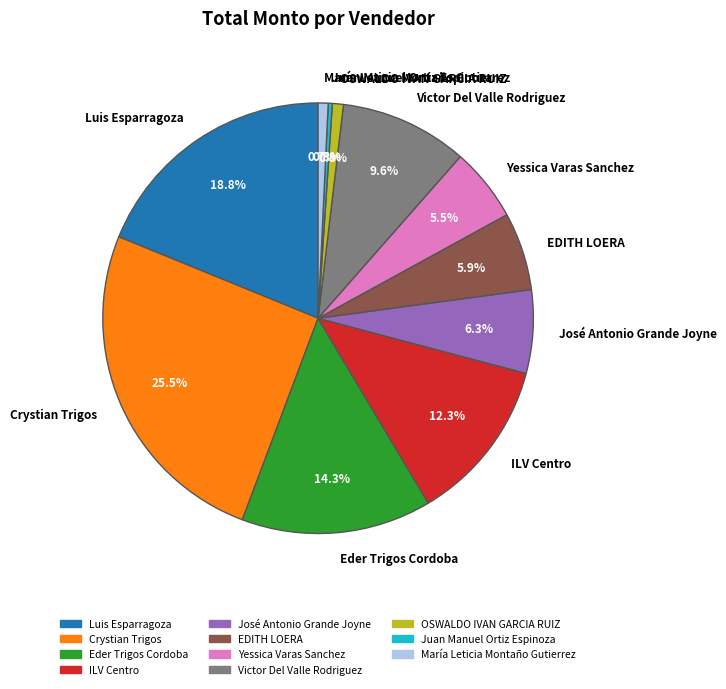

Approximately how many times larger is the value at María Leticia Montaño Gutierrez compared to Victor Del Valle Rodriguez?

0.1